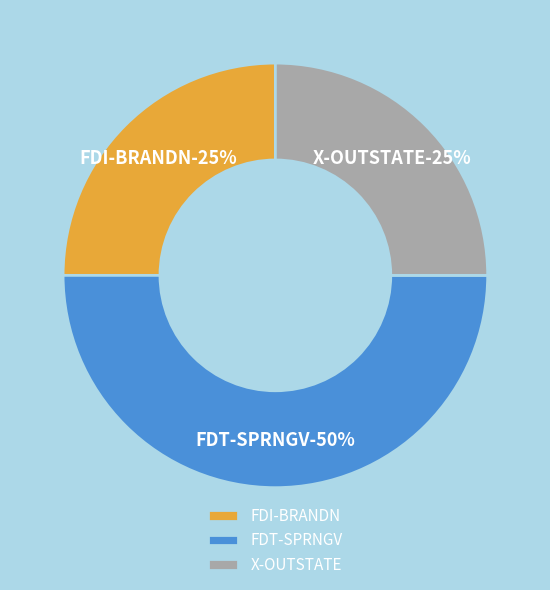

Is FDI-BRANDN the majority of the pie?

No